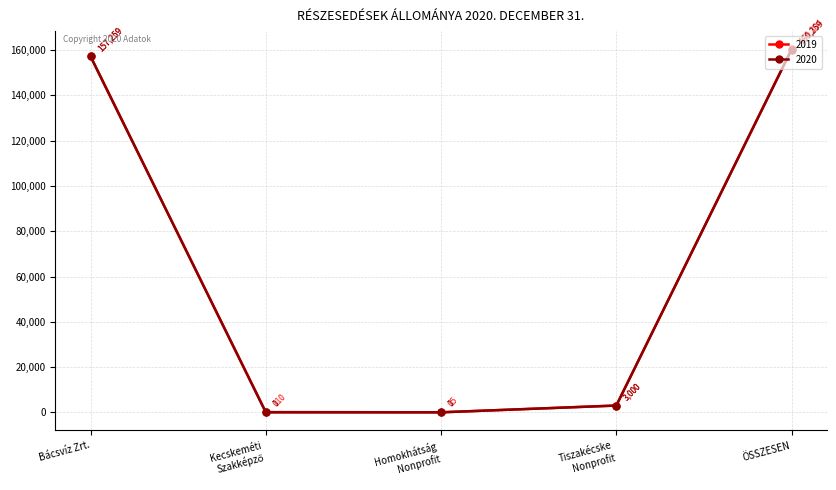

At how many categories does at least one series exceed 112732?

2